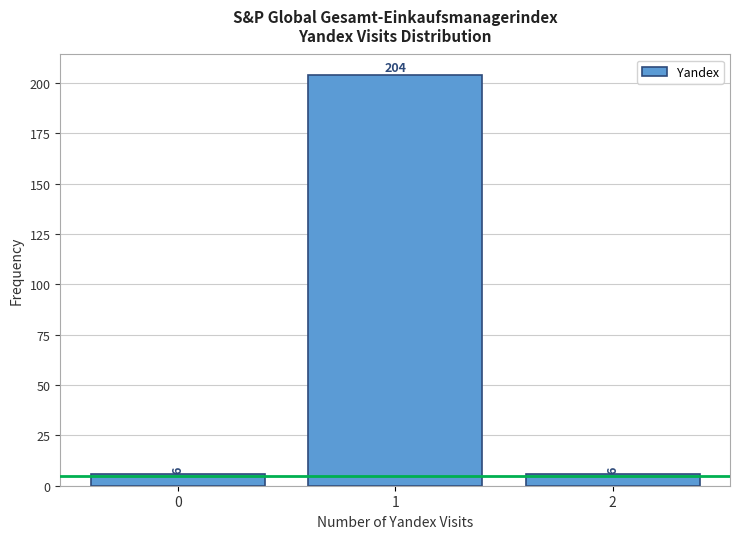

Which range on the x-axis has the tallest bar?

0.5 to 1.5